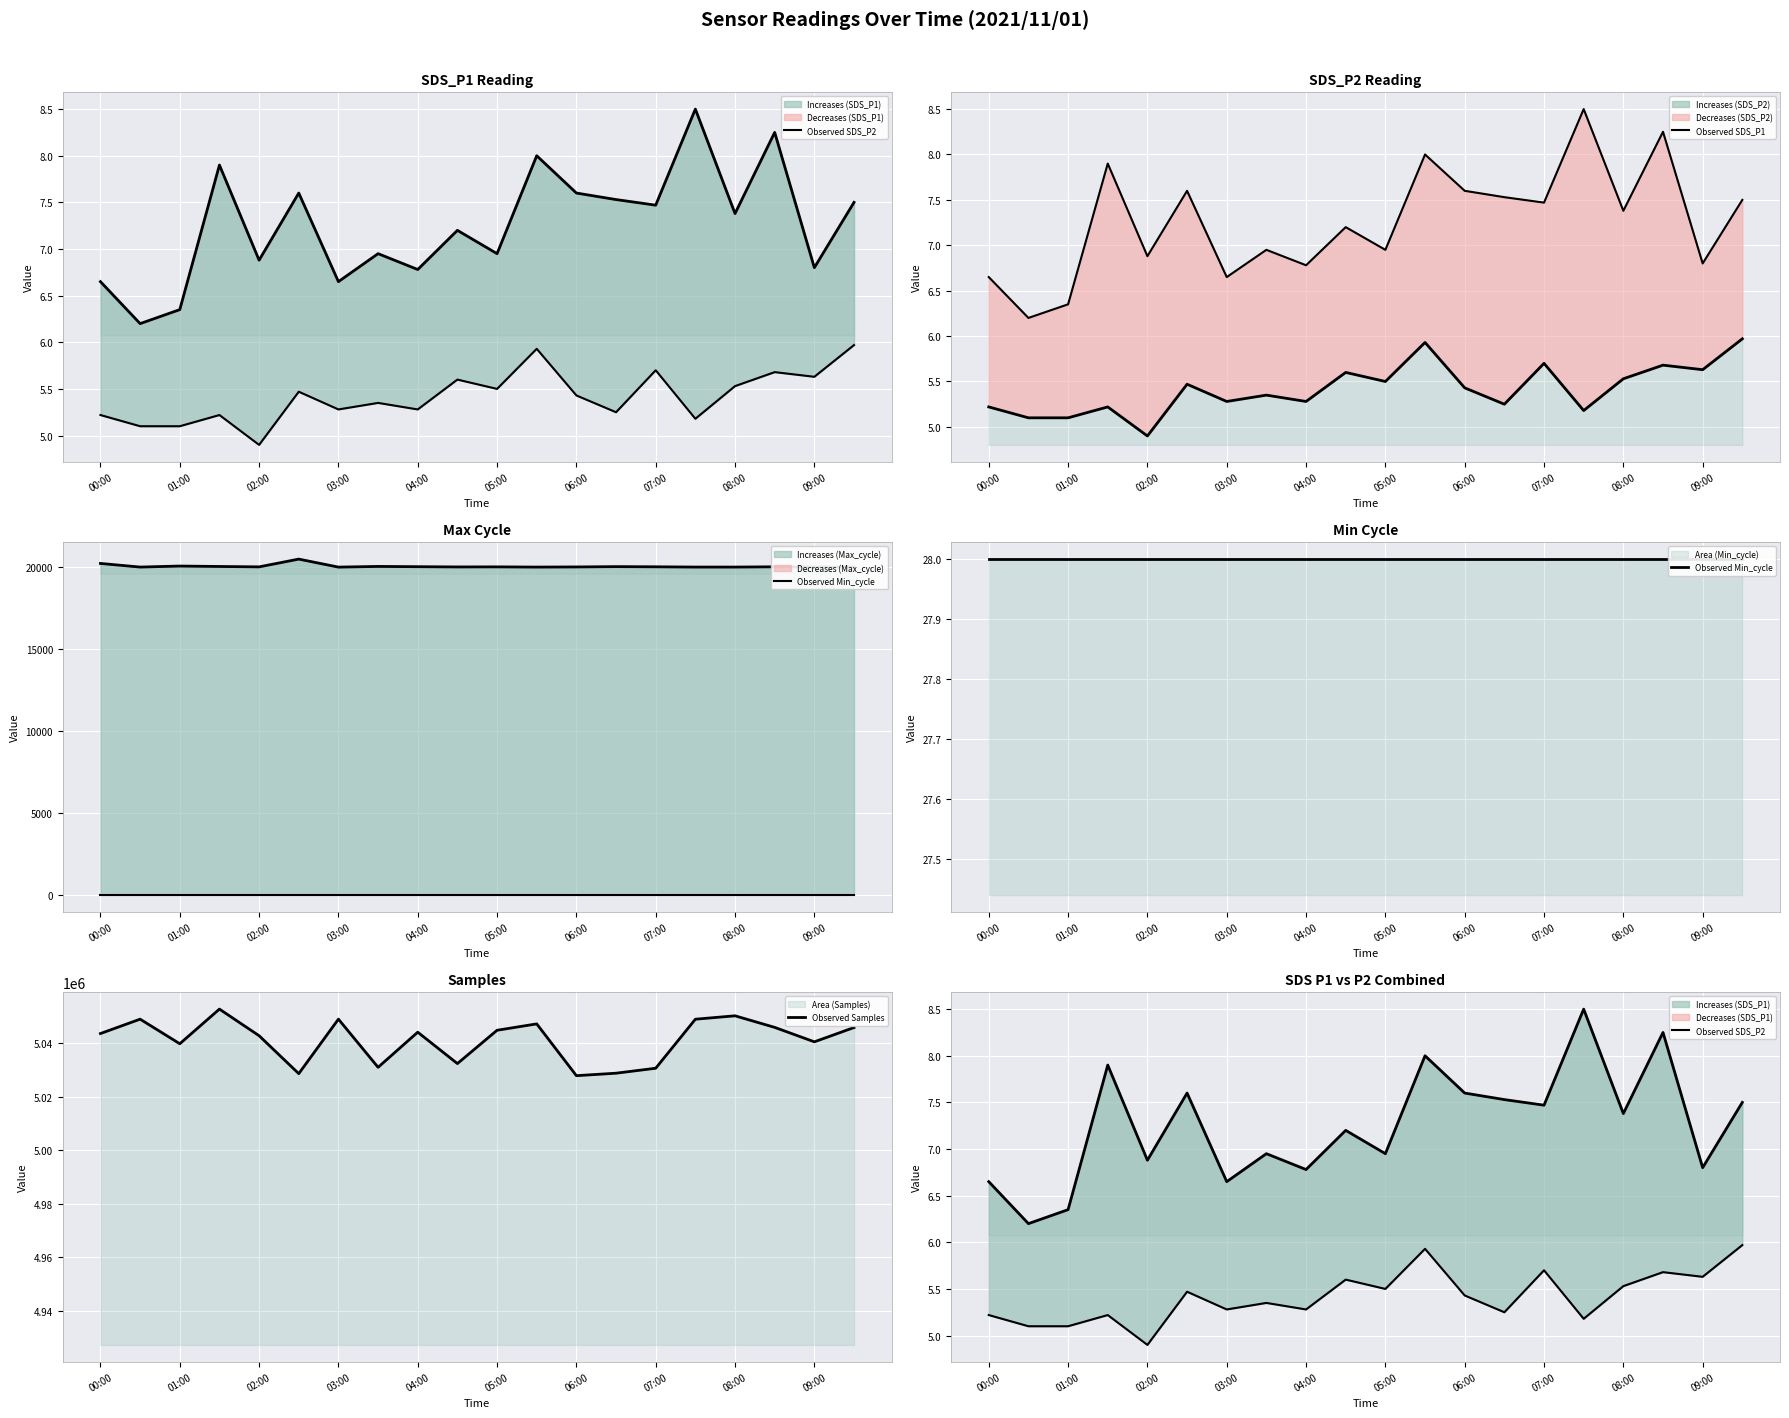

True or false: Observed Samples has a value of 5048960 at 03:00.

True